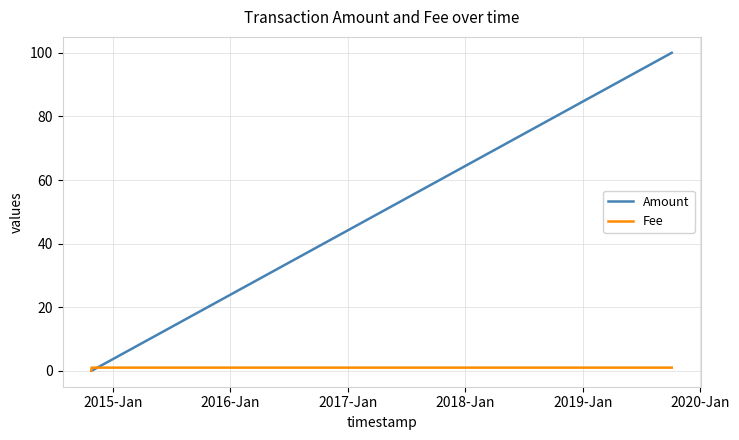

Which series has the widest spread of values?

Amount